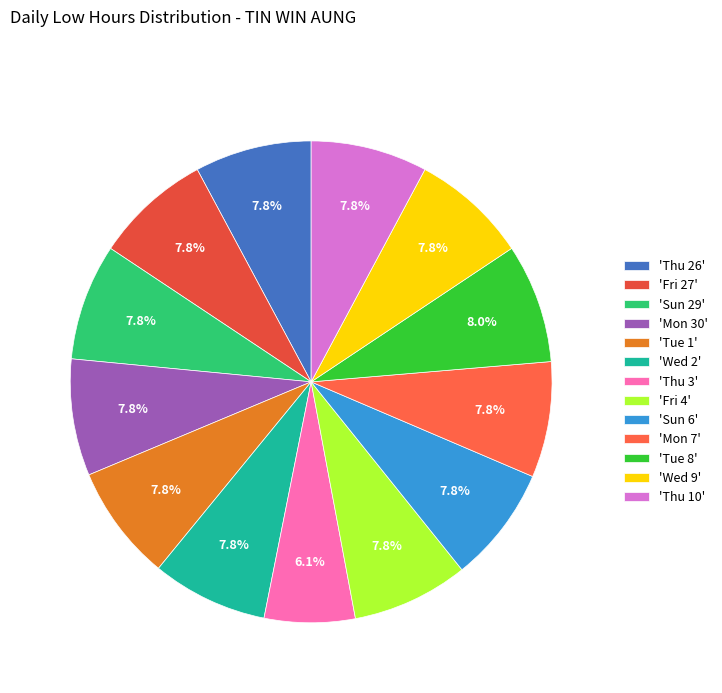

How many segments does this pie chart have?

13